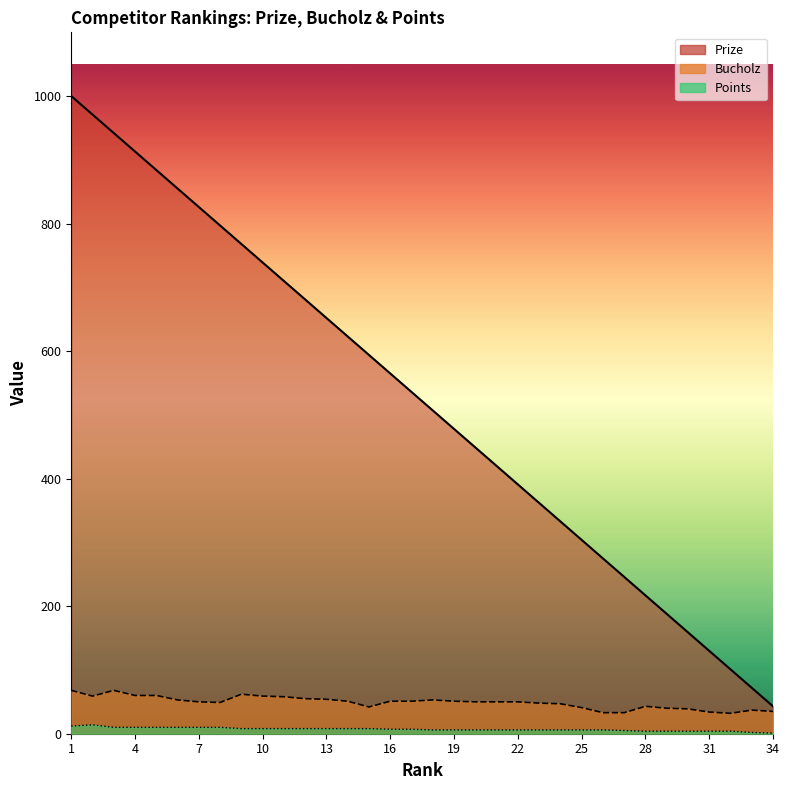

Which has a higher value, 22 or 33?

22